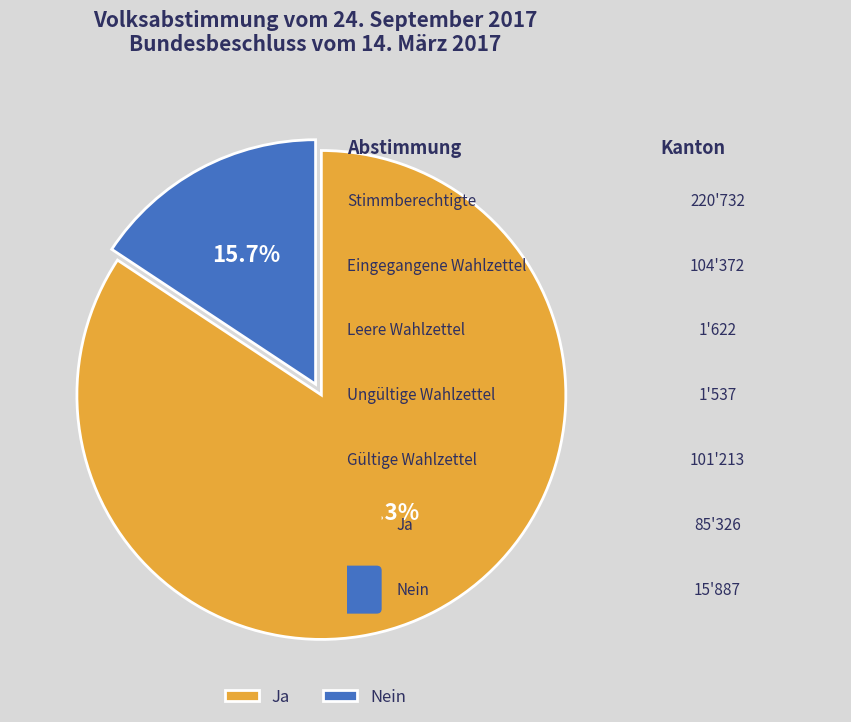

What percentage is the Nein slice, to the nearest percent?

16%